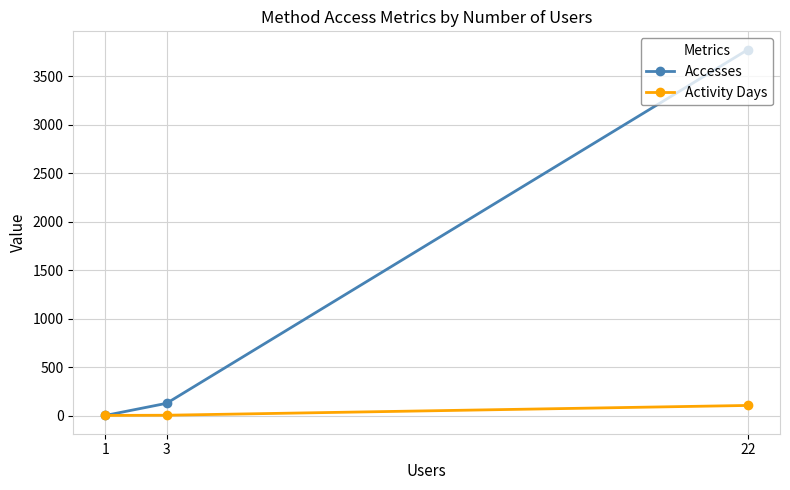

Count the number of data series in this chart.

2